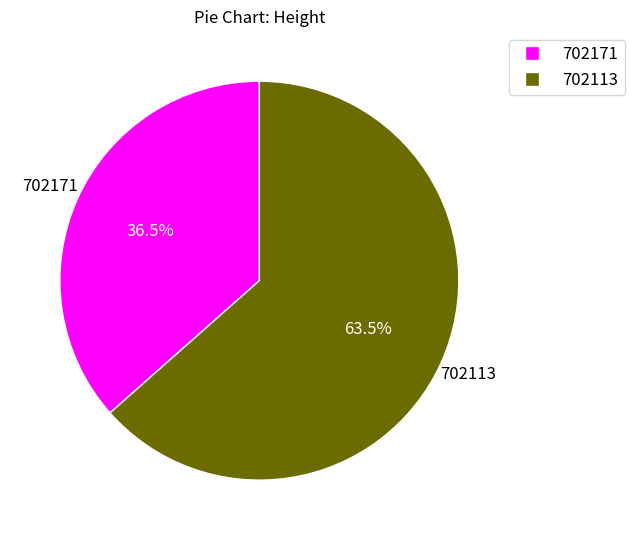

How much of the chart is everything except 702113?

36.5%